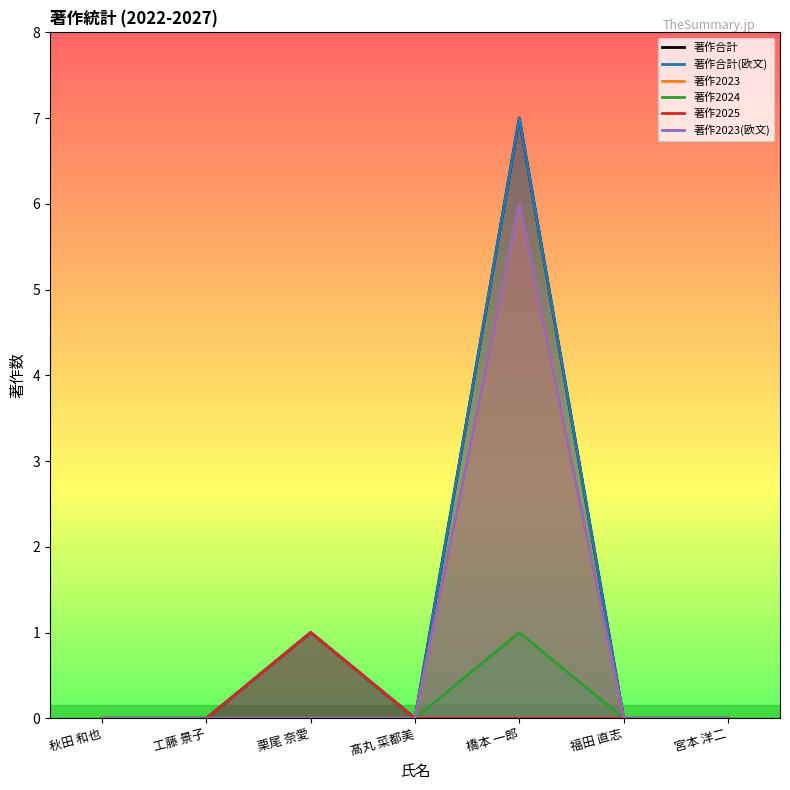

The value of 著作2023(欧文) at 宮本 洋二 is -2. True or false?

False